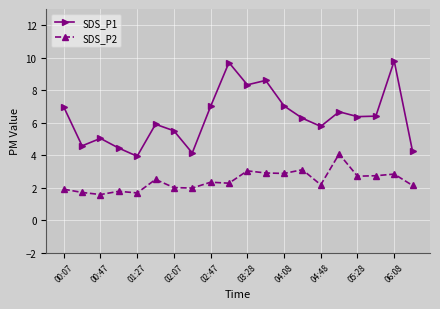

Which series has the largest range (max minus min)?

SDS_P1